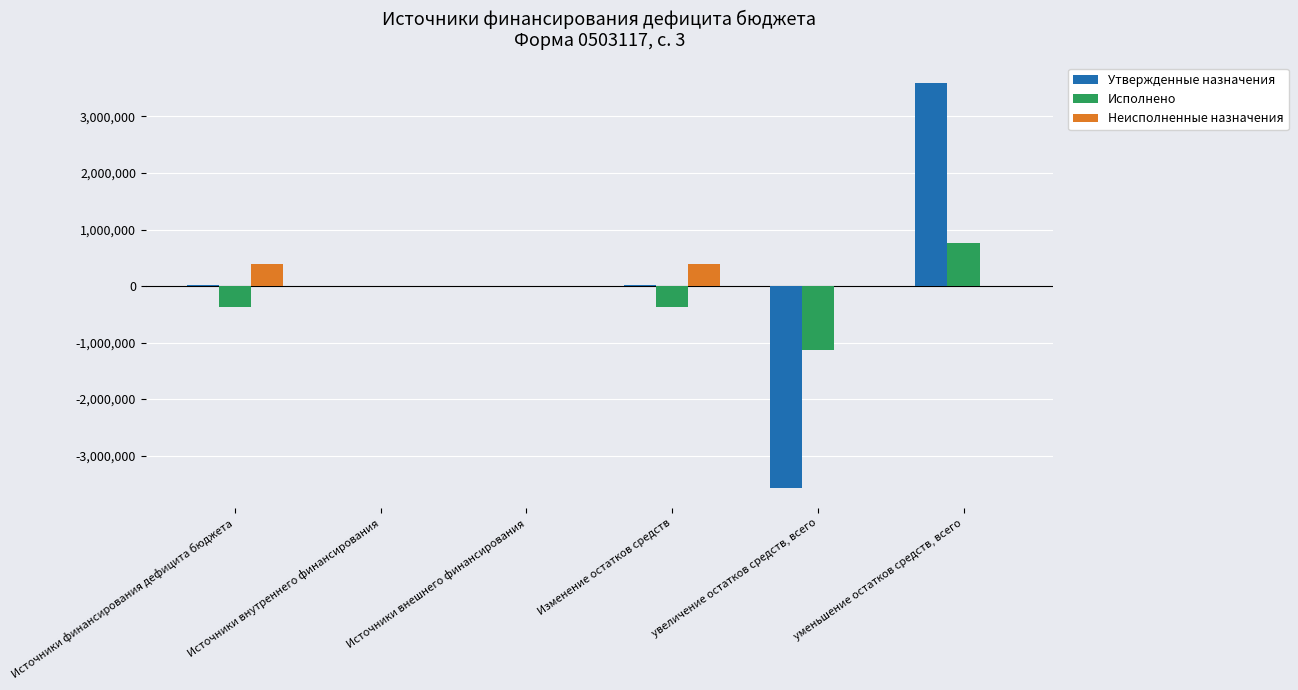

How many values in the Утвержденные назначения series exceed 23211?

3